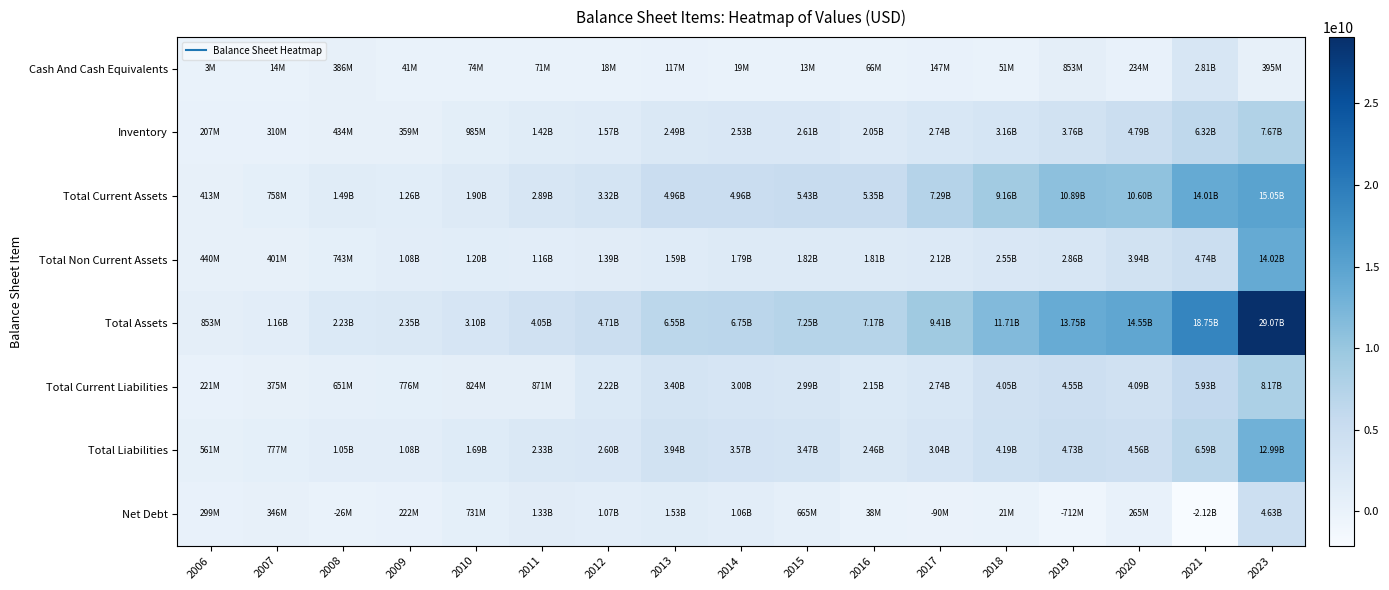

At 2014, list the series in order from smallest to largest.

Cash And Cash Equivalents, Net Debt, Total Non Current Assets, Inventory, Total Current Liabilities, Total Liabilities, Total Current Assets, Total Assets